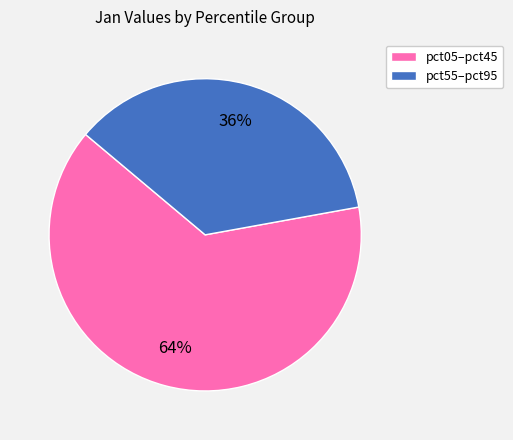

Which category has the biggest portion of the pie?

pct05–pct45